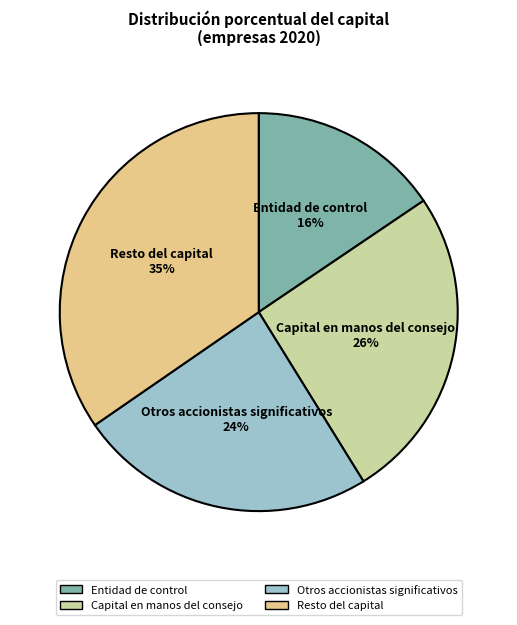

How many segments does this pie chart have?

4